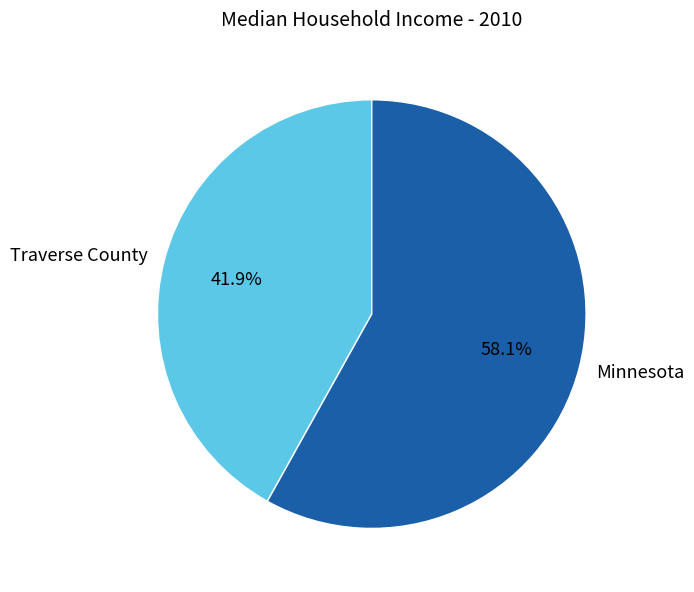

What is the majority slice?

Minnesota